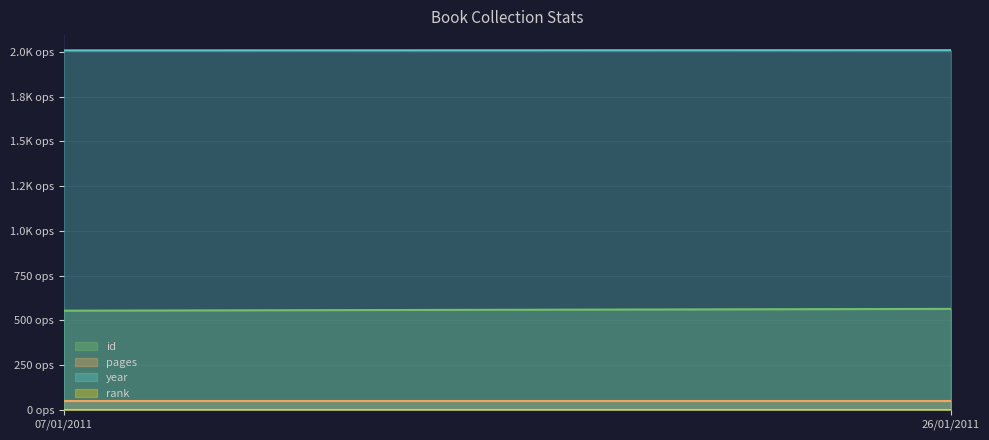

Which series has the largest total across all categories?

year